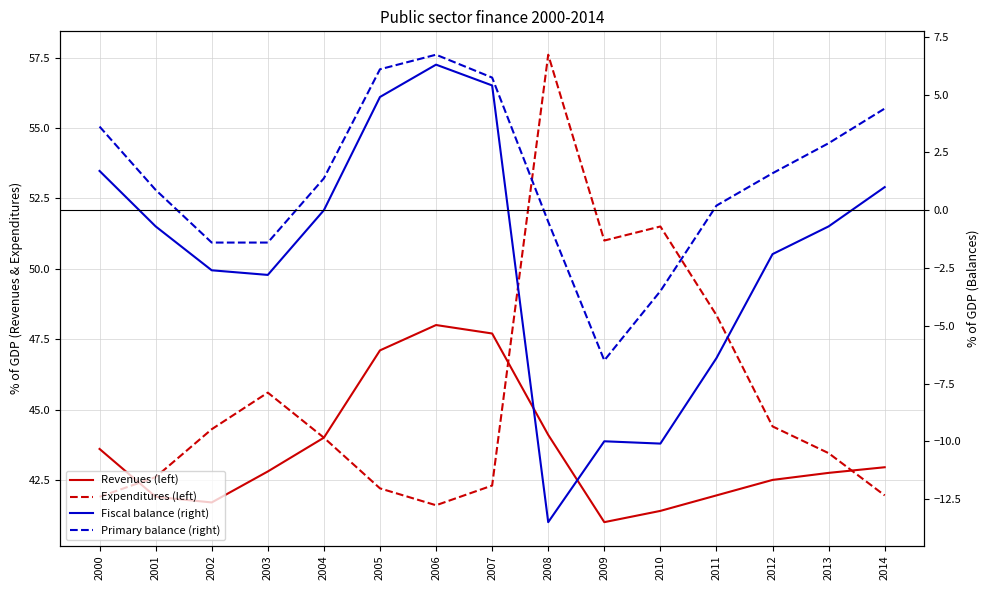

What is the average value of the Fiscal balance (right) series?

-2.0